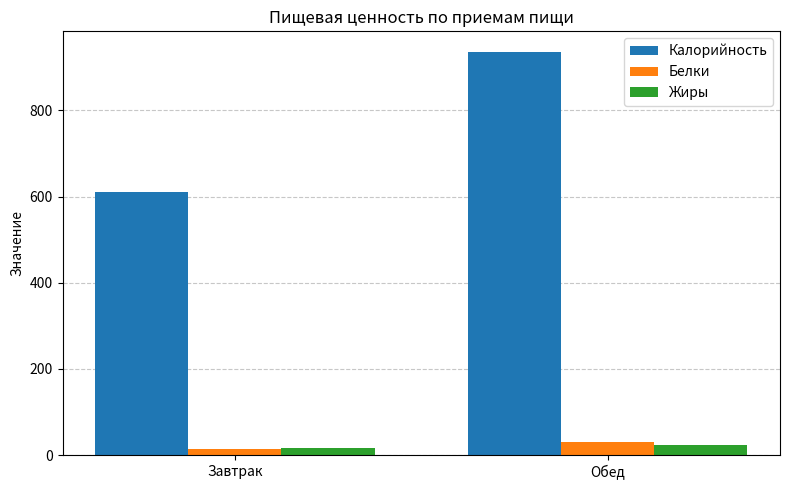

Is it true that Жиры equals 23.0 at Обед?

True